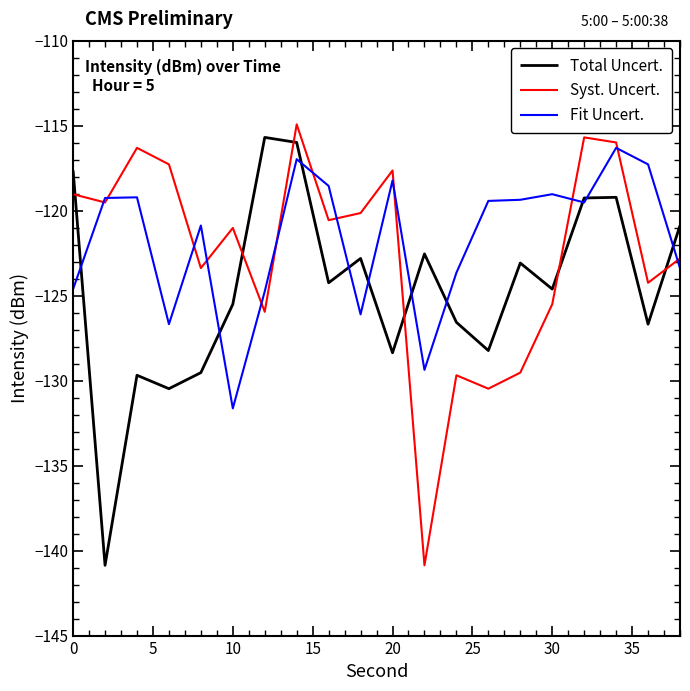

What is the maximum value shown in the chart?

-114.9